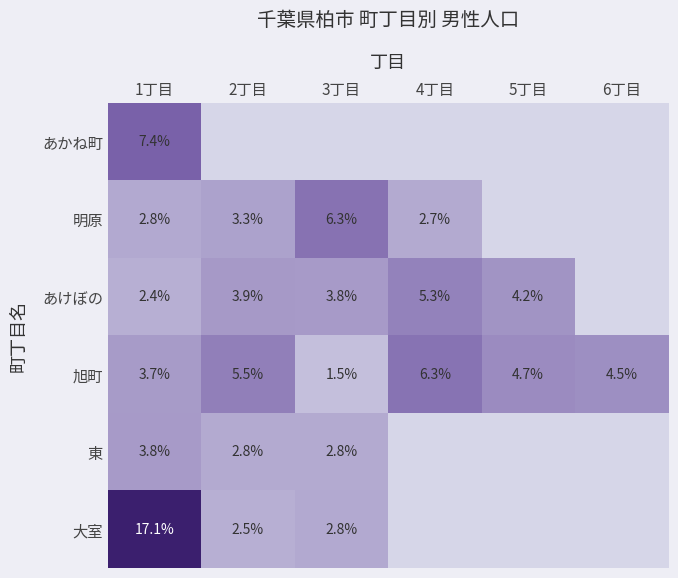

What is the difference between the maximum and minimum values in the 旭町 series?

4.8